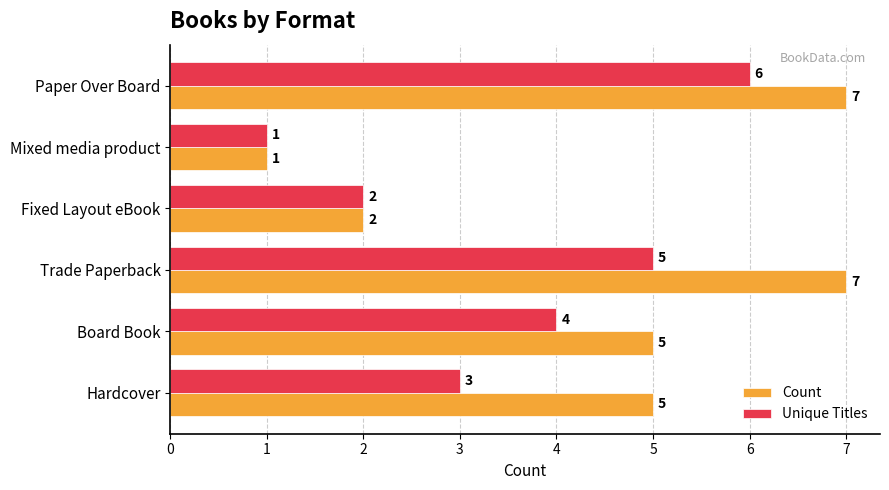

Rank the categories by Unique Titles value from lowest to highest.

Mixed media product, Fixed Layout eBook, Hardcover, Board Book, Trade Paperback, Paper Over Board